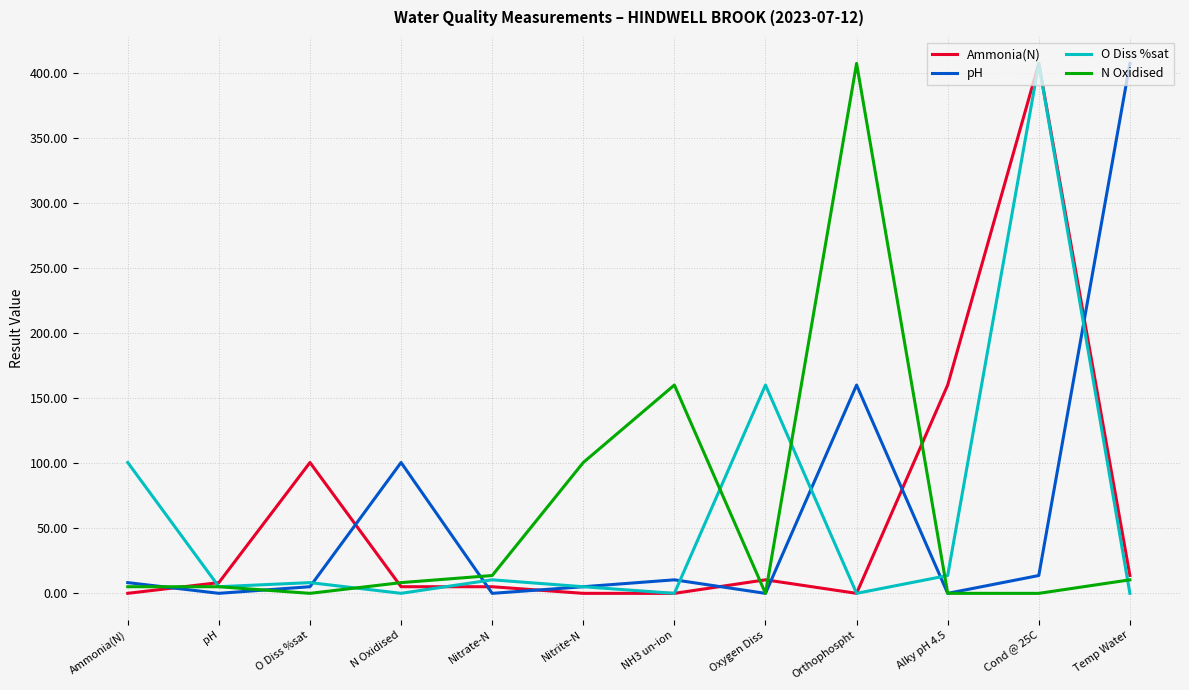

Is the value of Ammonia(N) at Alky pH 4.5 greater than the value of O Diss %sat at Orthophospht?

Yes